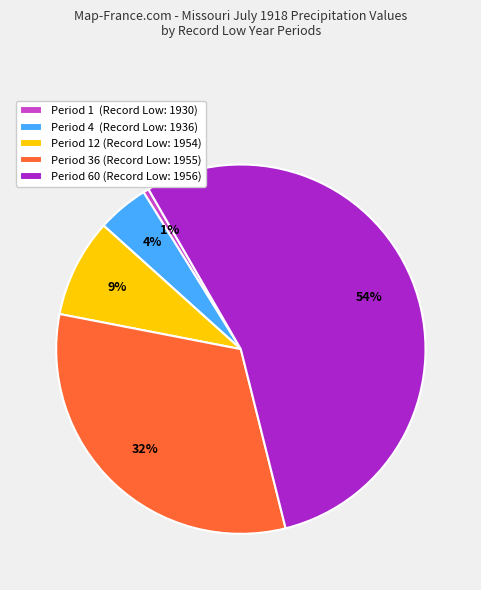

Does any single category account for the majority?

Yes